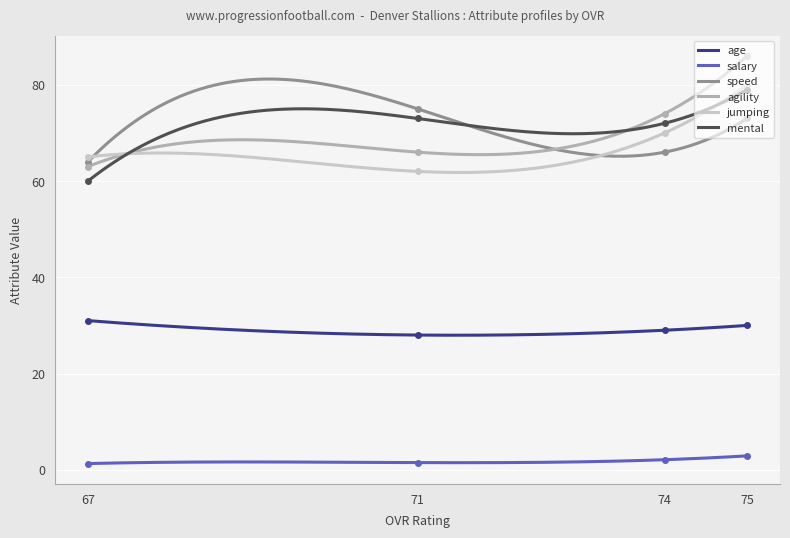

Where does the salary series first go above 2?

75